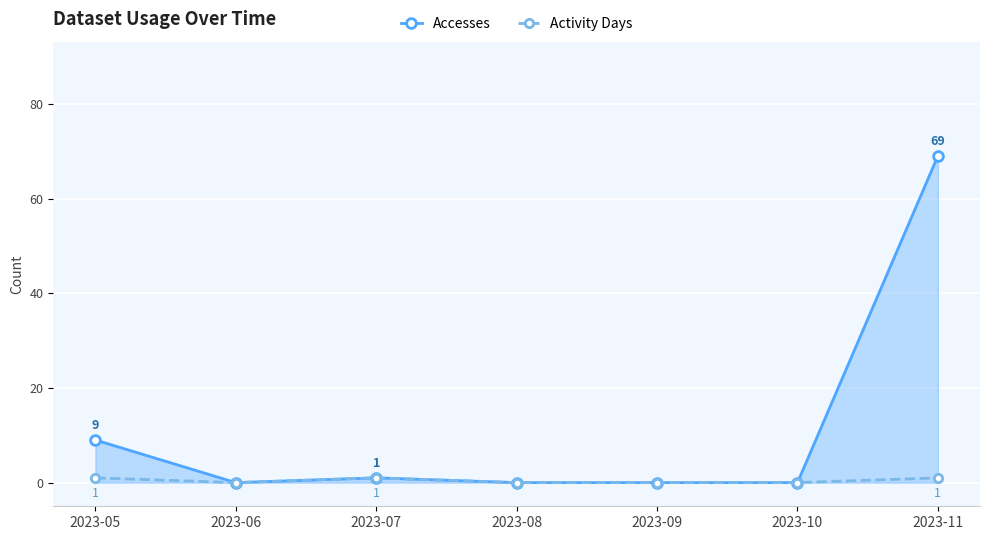

Rank the series at 2023-07 from highest to lowest value.

Accesses, Activity Days